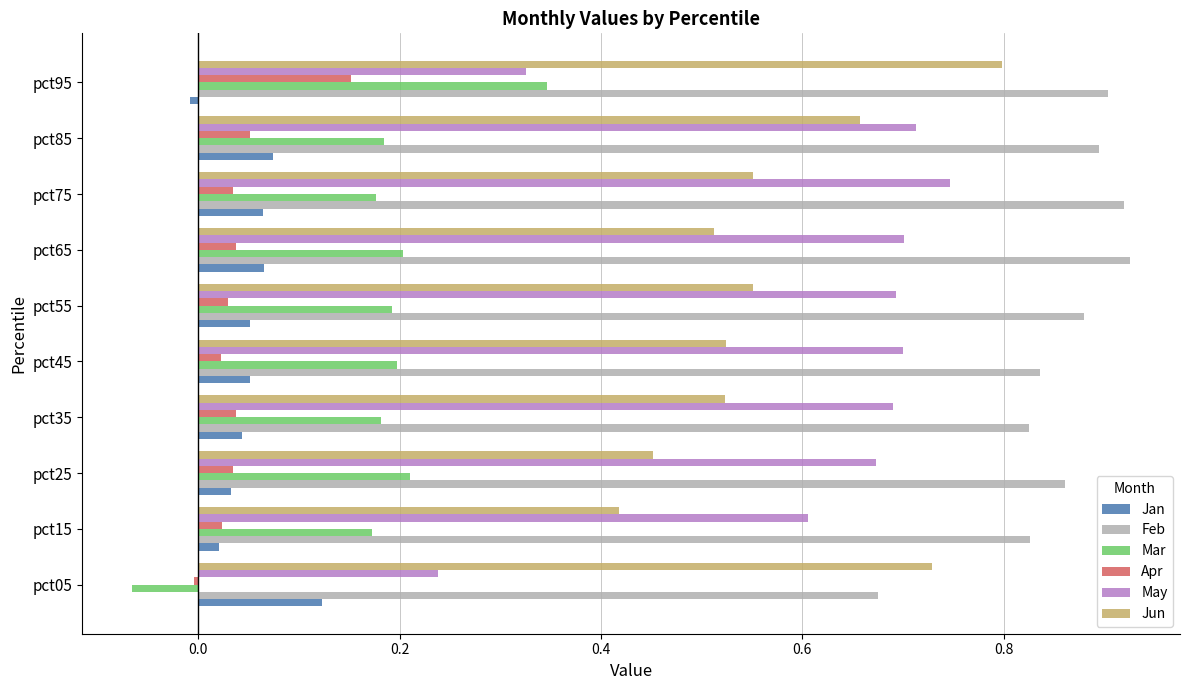

True or false: Mar has a value of 0.3 at pct35.

False